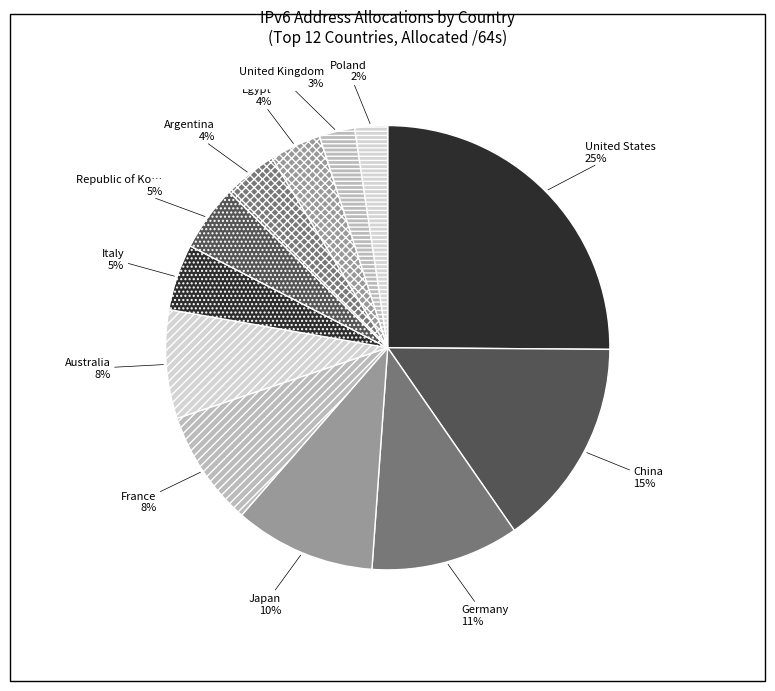

How many segments does this pie chart have?

12